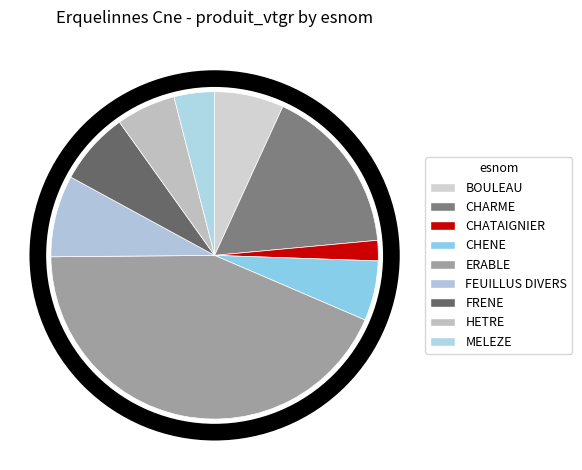

Combined, do HETRE and ERABLE account for over 50%?

No